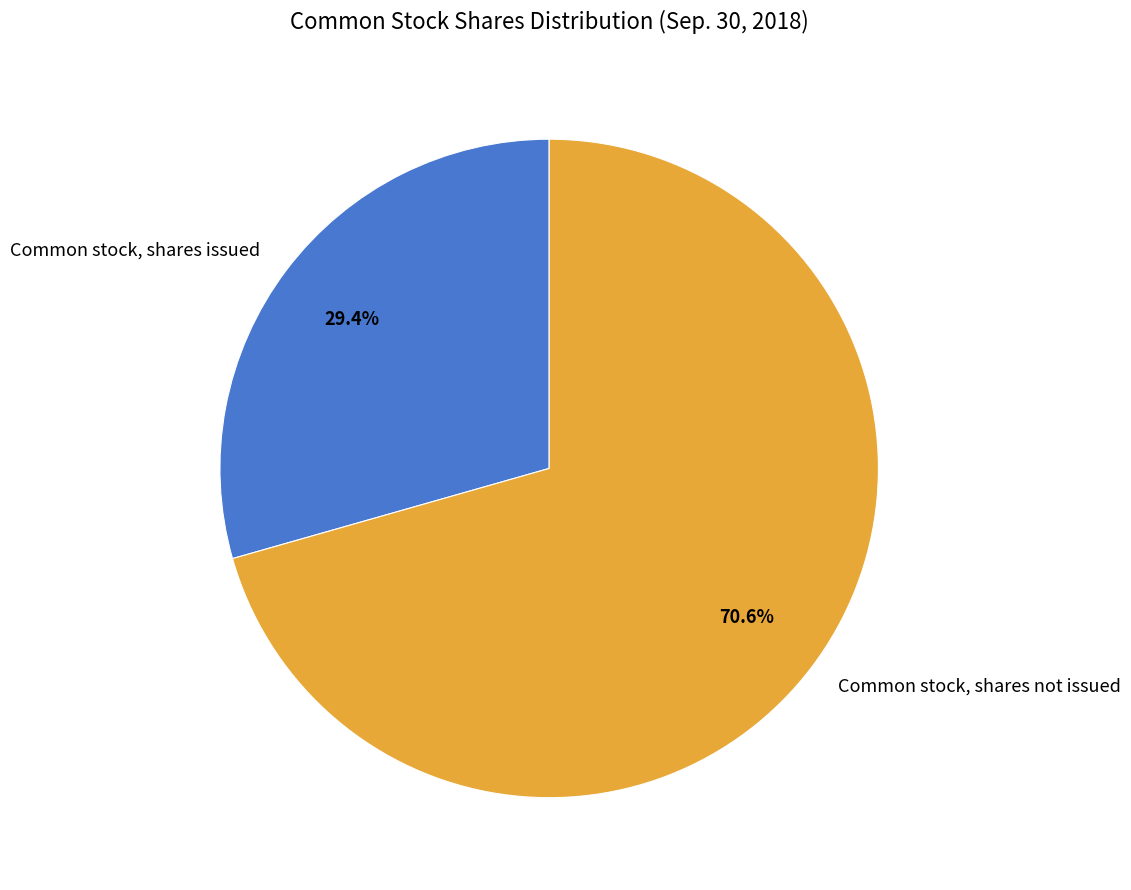

Rank the categories by value from lowest to highest.

Common stock, shares issued, Common stock, shares not issued